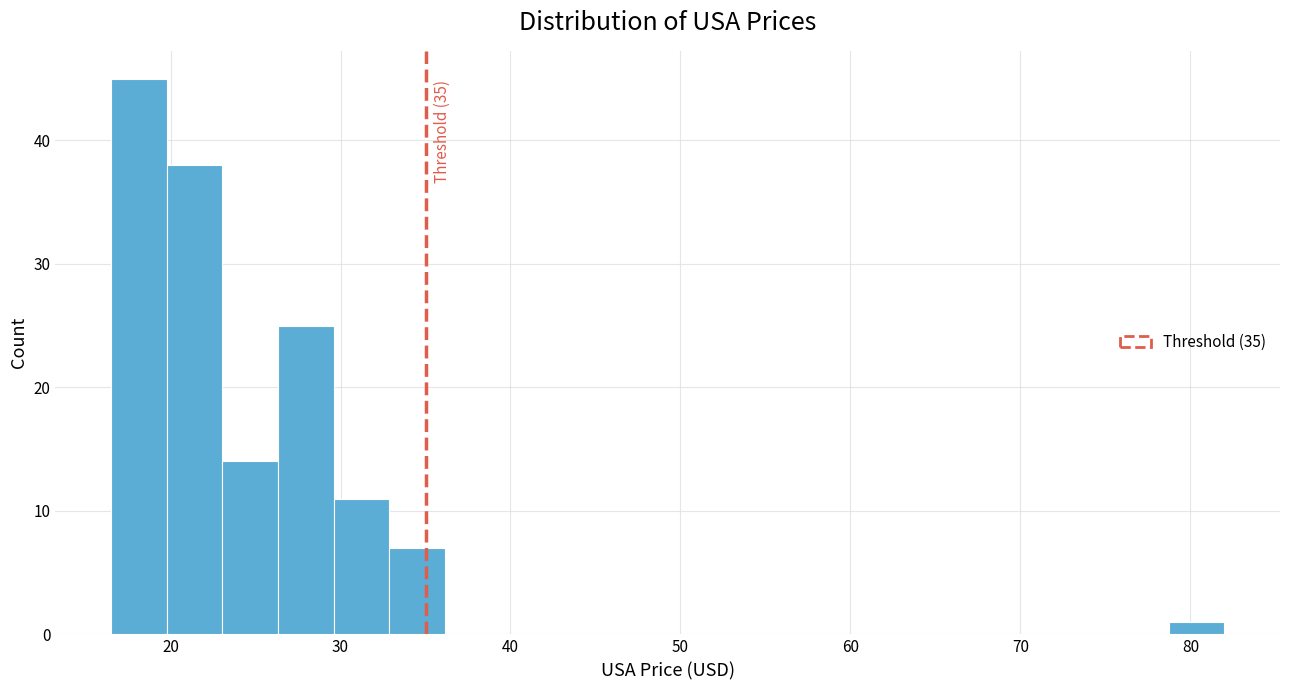

Read against the x-axis, roughly where is the centre of the tallest bar?

18